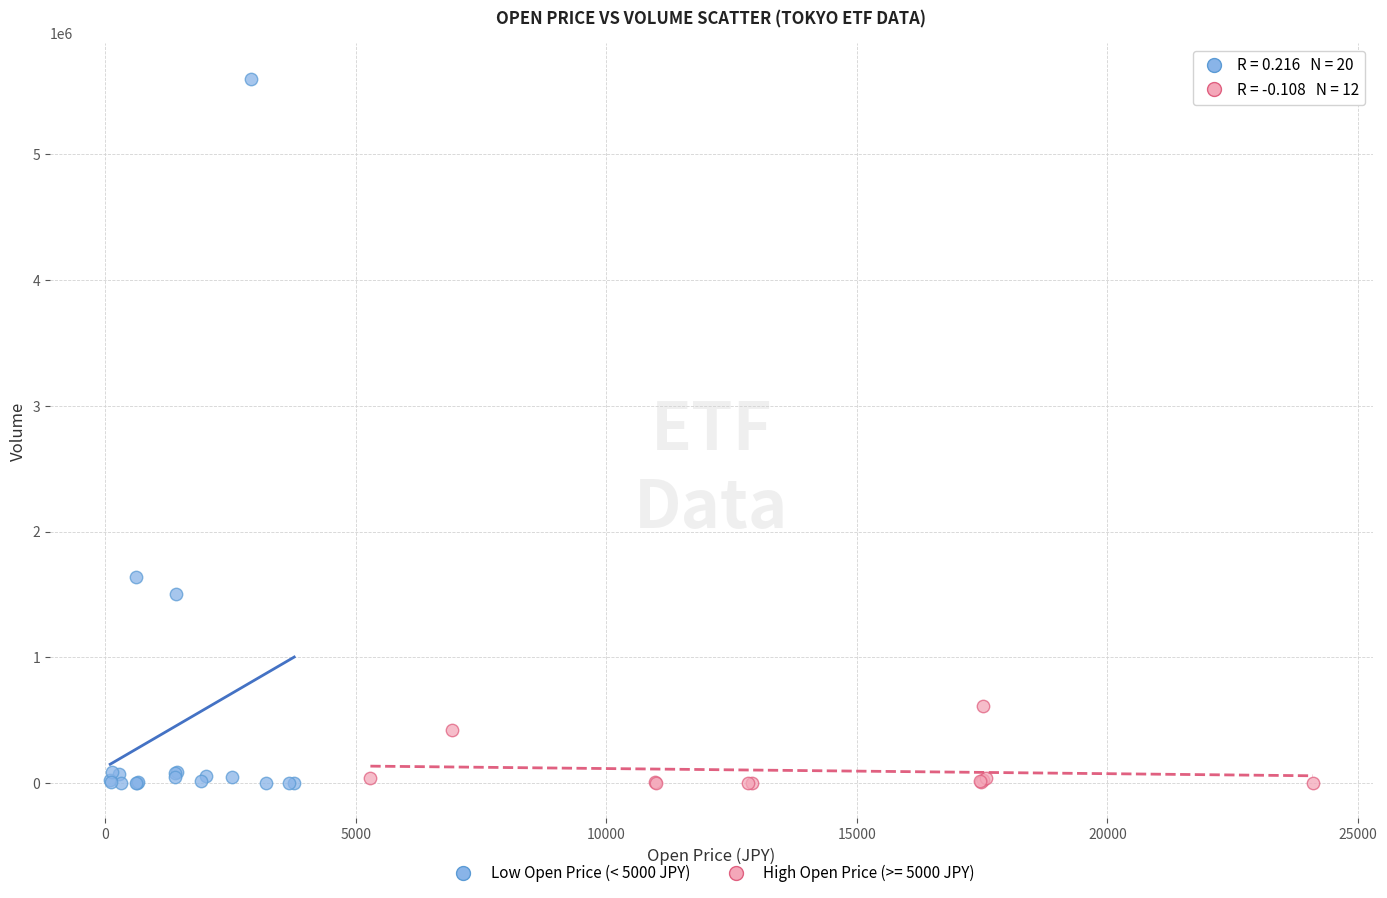

Which series has the largest Y range (max minus min)?

Low Open Price (< 5000 JPY)